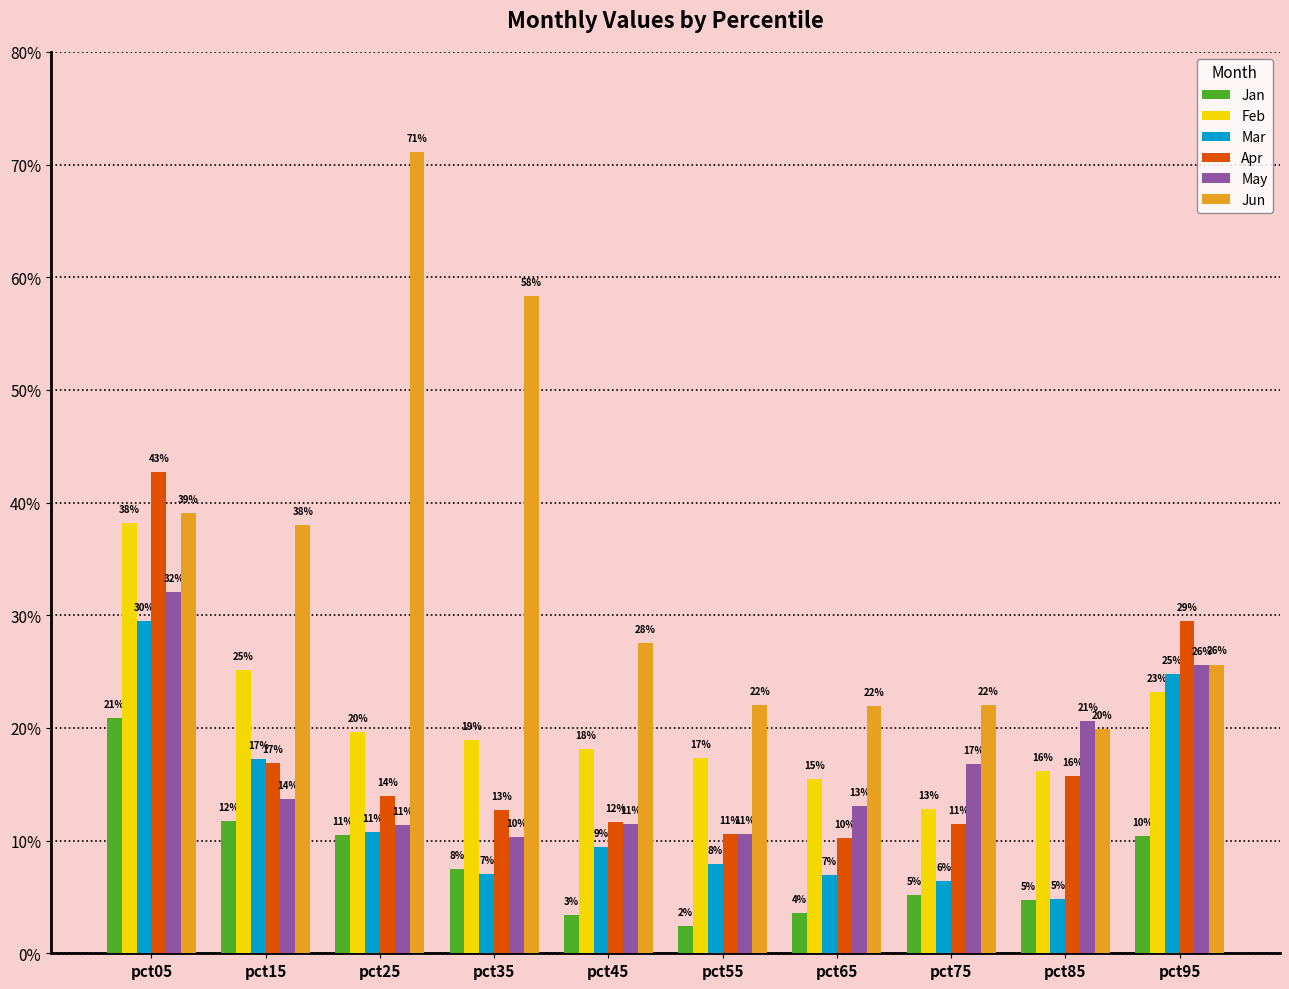

Does the chart contain stacked bars?

No